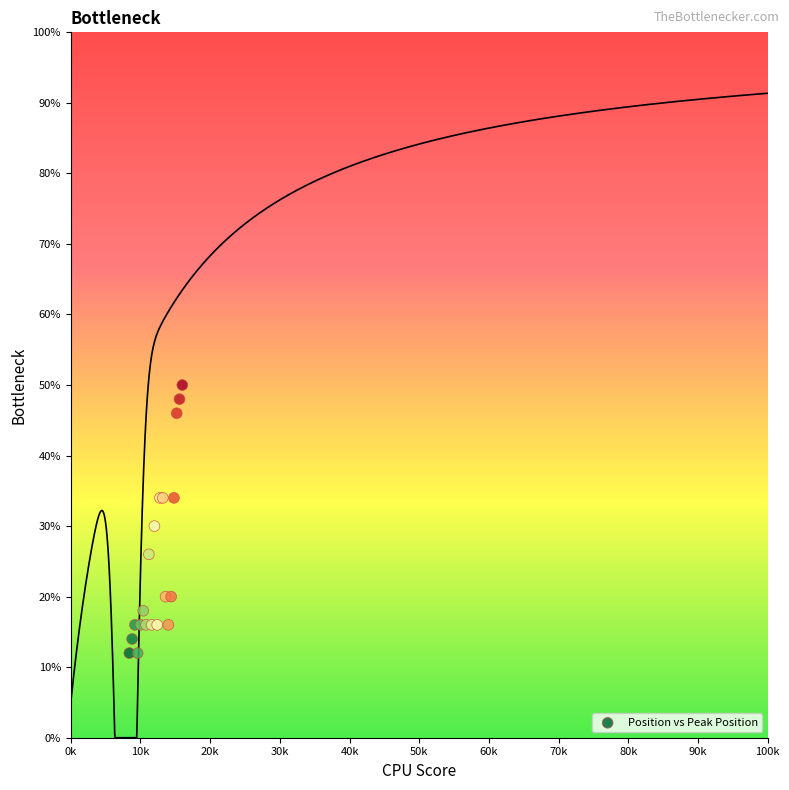

What Y value in the scatter plot is closest to 31?

30